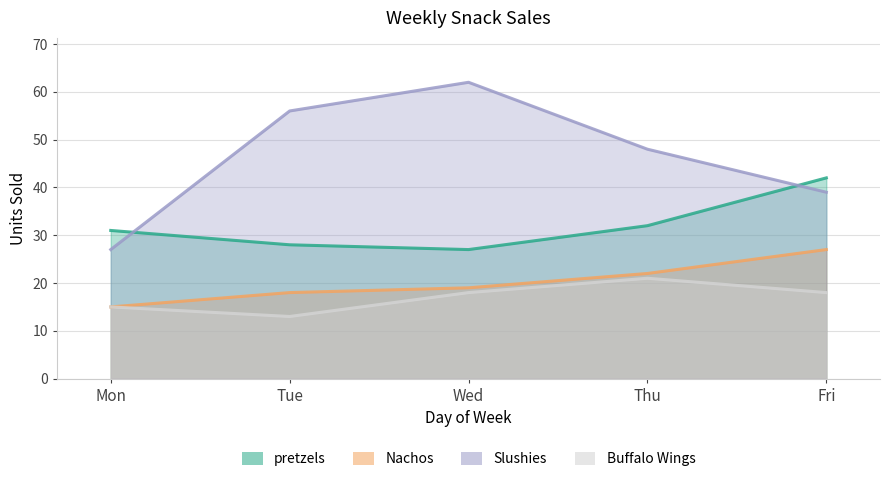

What is the sum of all Buffalo Wings values?

85